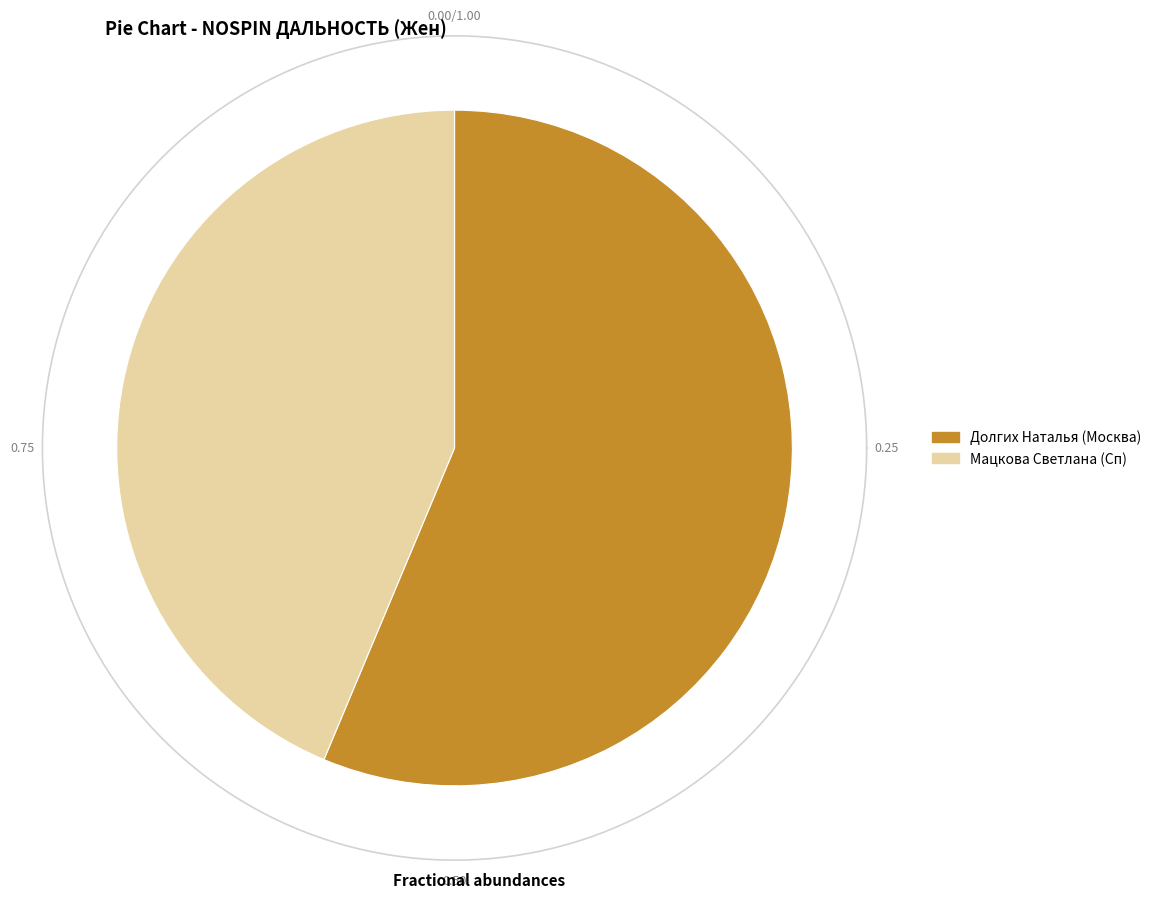

What percentage is the Долгих Наталья (Москва) slice, to the nearest percent?

56%